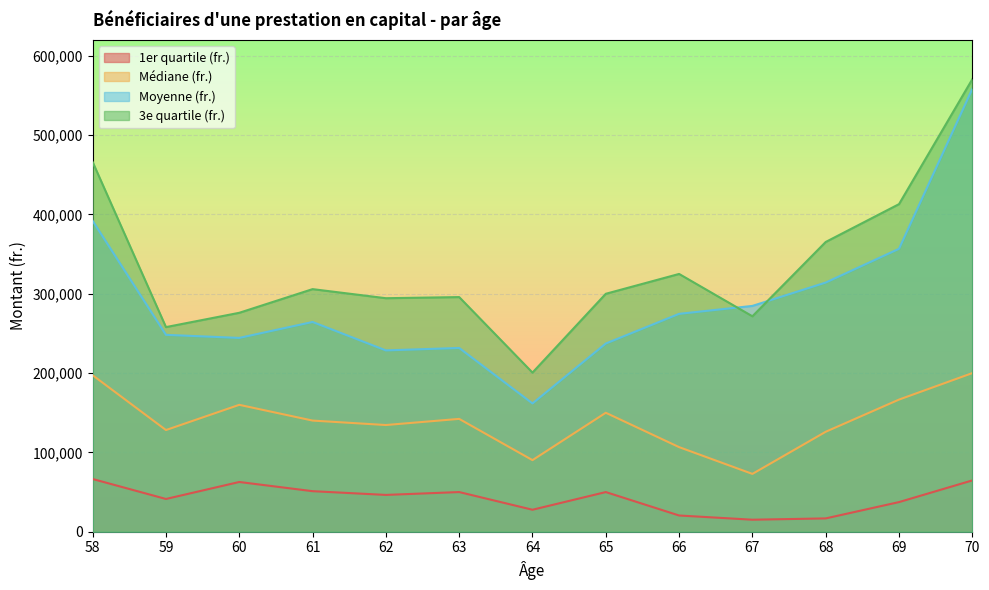

At 64, list the series in order from smallest to largest.

1er quartile (fr.), Médiane (fr.), Moyenne (fr.), 3e quartile (fr.)